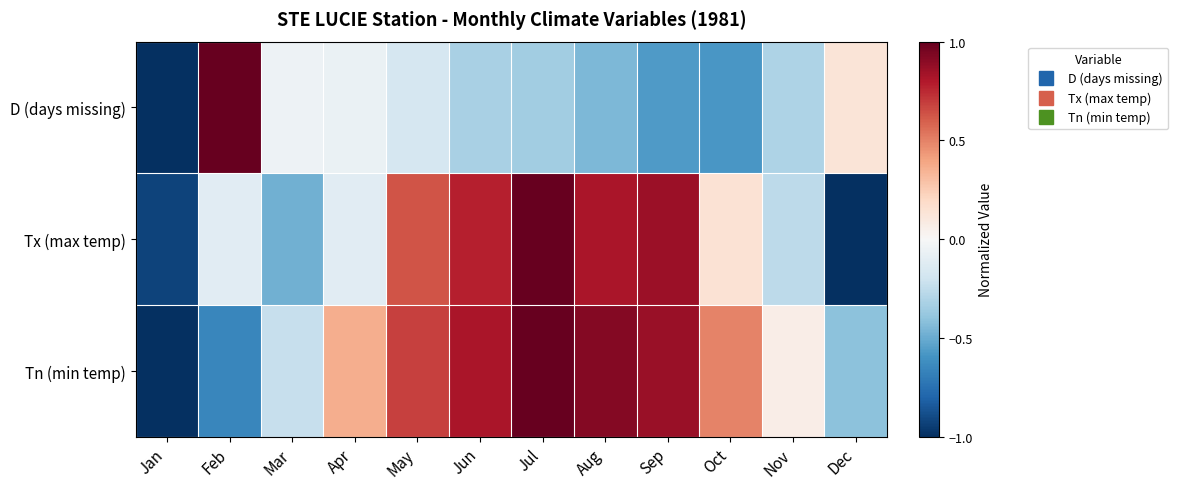

What is the total value across all series at Oct?

0.1